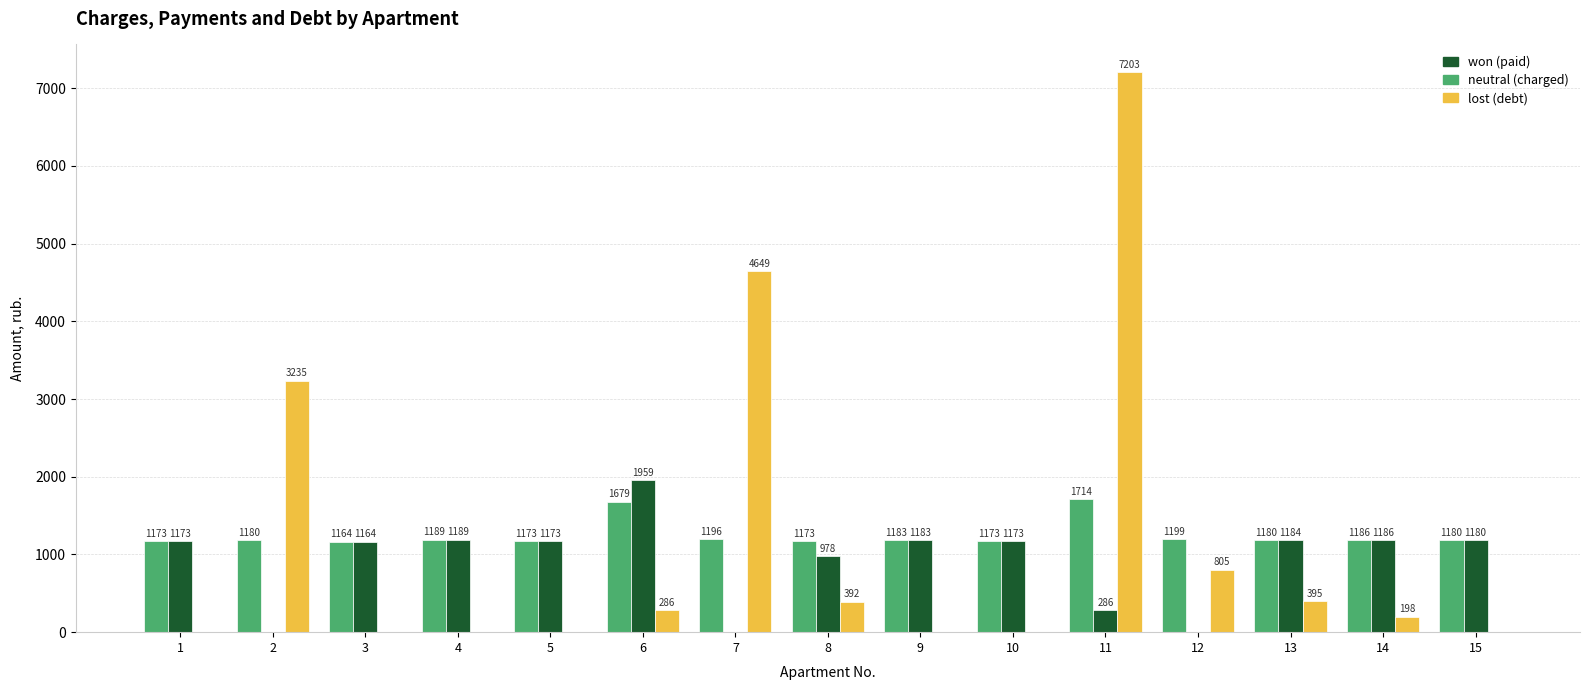

How many categories are shown in the chart?

15